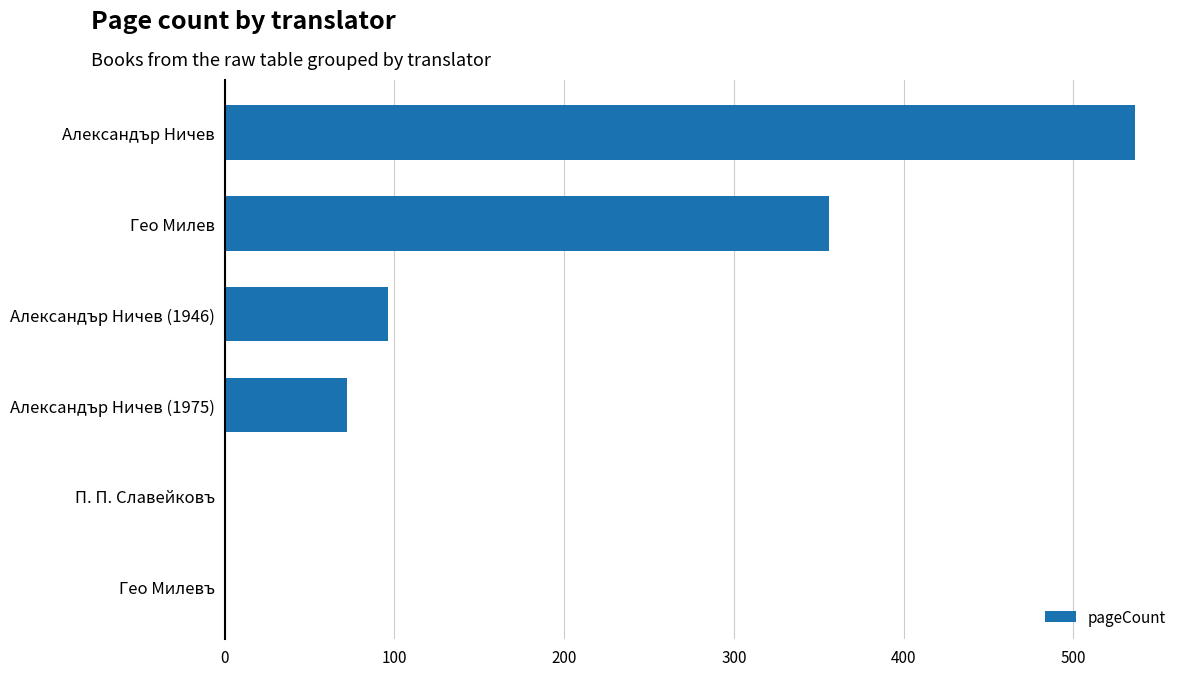

The chart shows a value of 316 at Гео Милевъ. True or false?

False